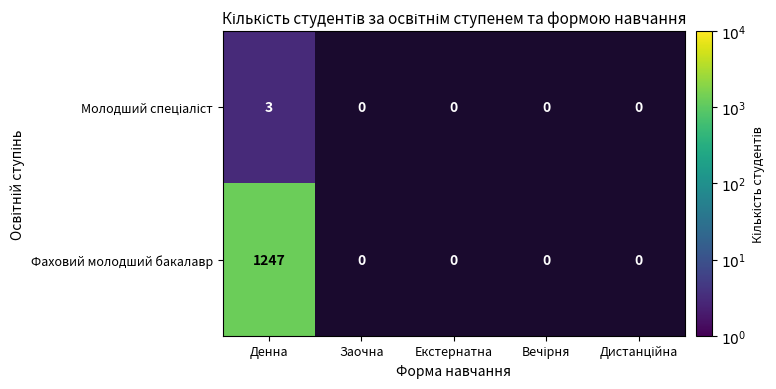

What is the total value across all series at Денна?

1250